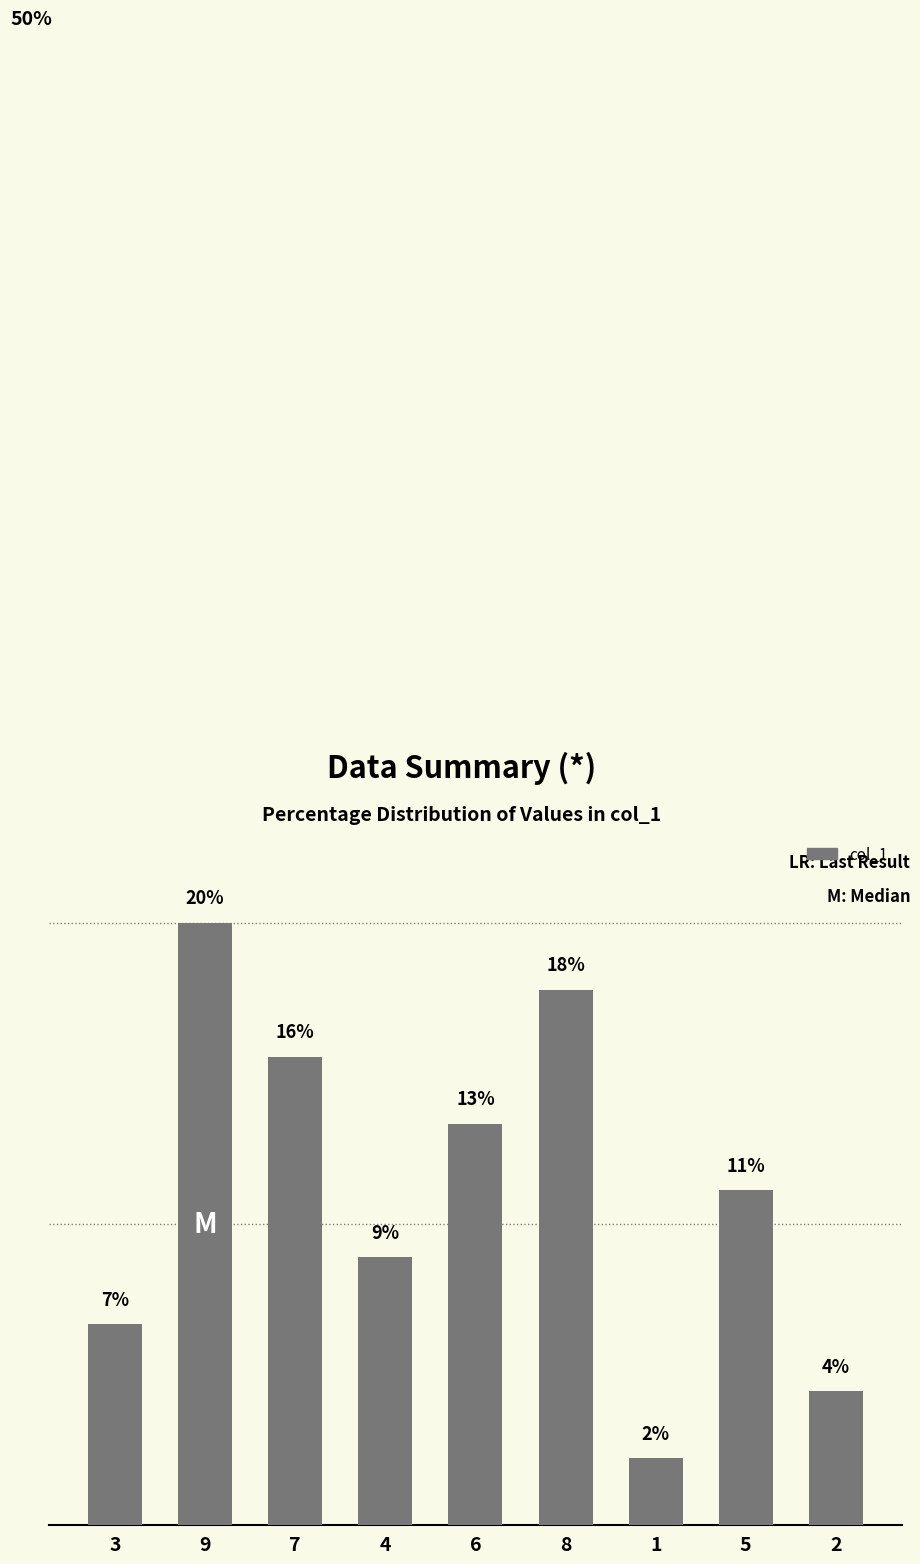

Are the bars horizontal?

No